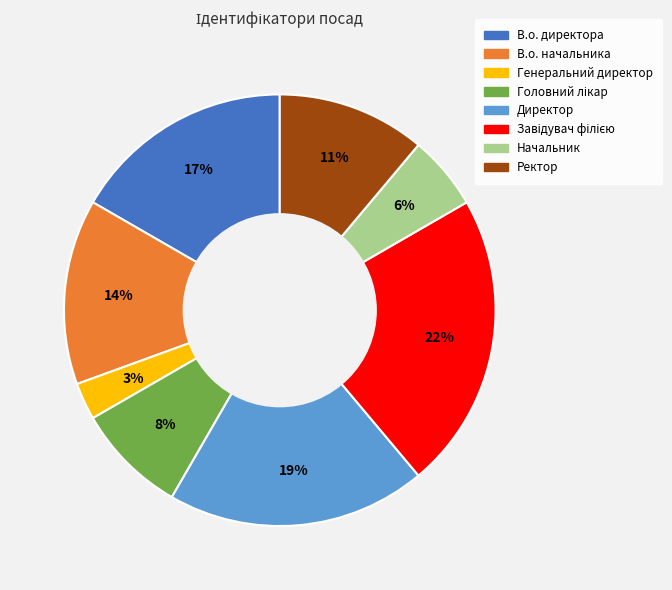

To the nearest percent, what is the difference between the В.о. начальника and Генеральний директор slice percentages?

11%